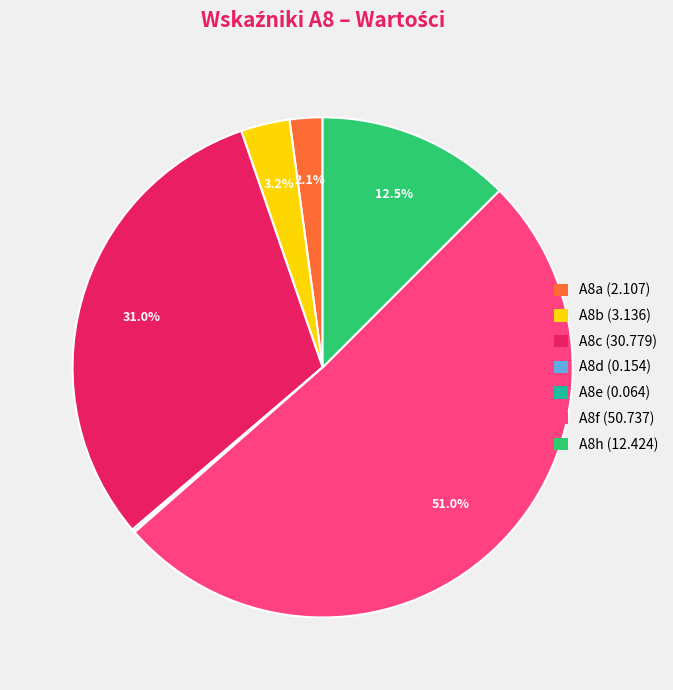

Is there a majority slice in this chart?

Yes